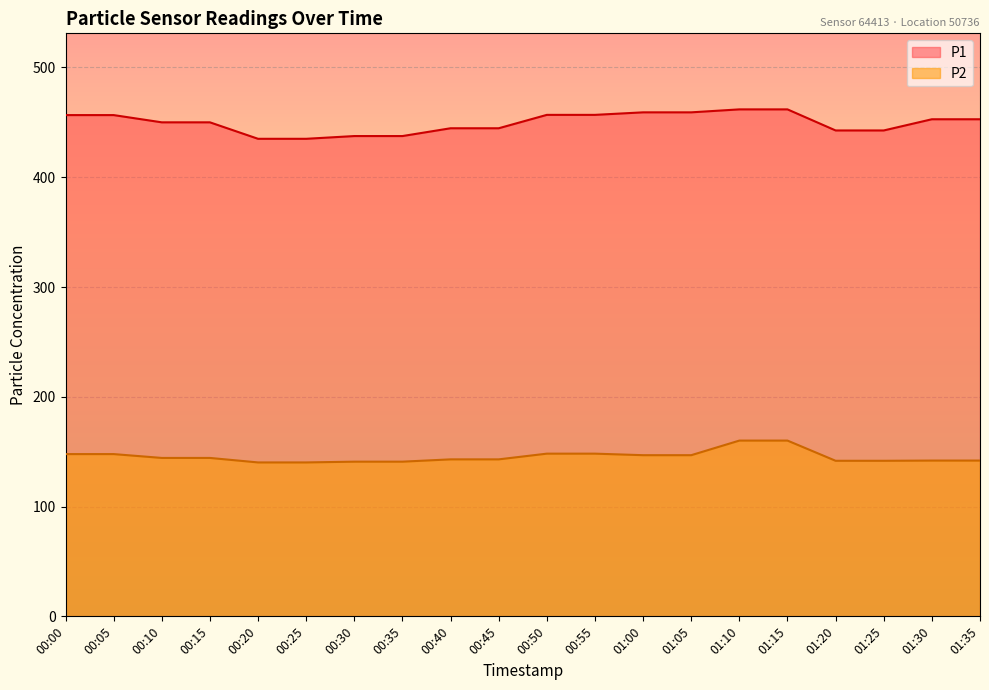

What is the total value across all series at 01:05?

605.9